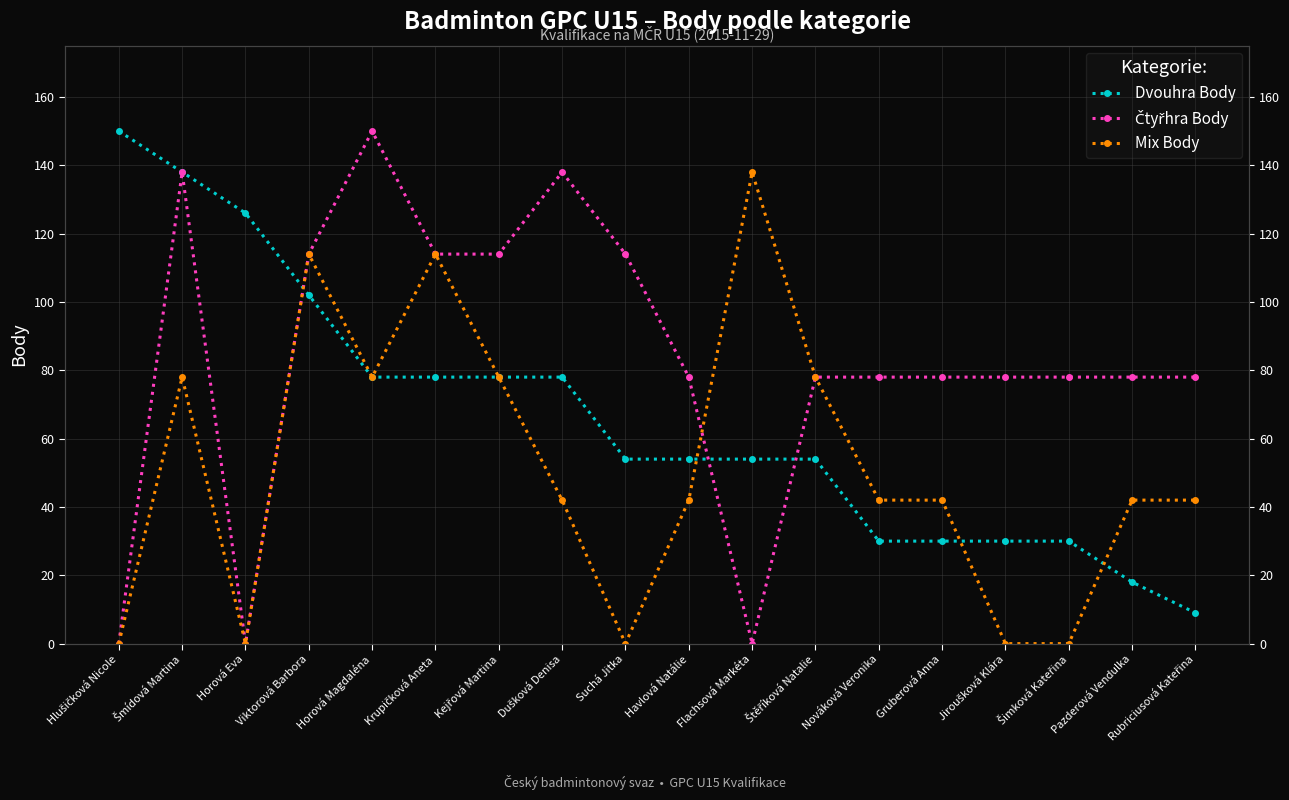

Reading left to right, what are all the values shown in this chart?

Dvouhra Body: 150	138	126	102	78	78	78	78	54	54	54	54	30	30	30	30	18	9
Čtyřhra Body: 0	138	0	114	150	114	114	138	114	78	0	78	78	78	78	78	78	78
Mix Body: 0	78	0	114	78	114	78	42	0	42	138	78	42	42	0	0	42	42